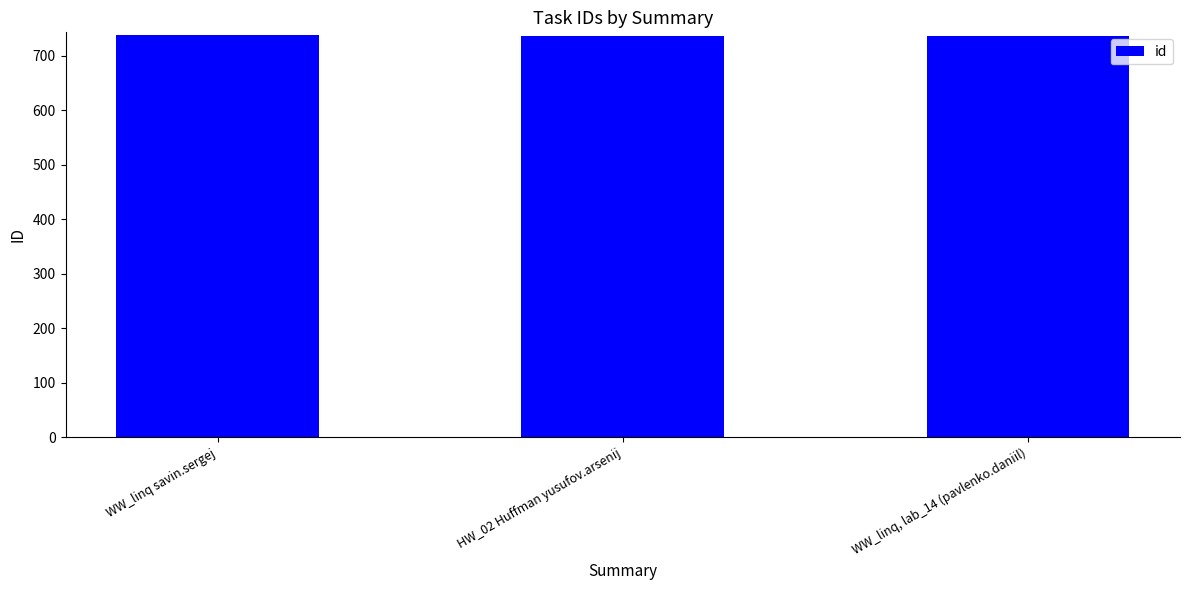

List the labels in order of value, smallest first.

WW_linq, lab_14 (pavlenko.daniil), HW_02 Huffman yusufov.arsenij, WW_linq savin.sergej